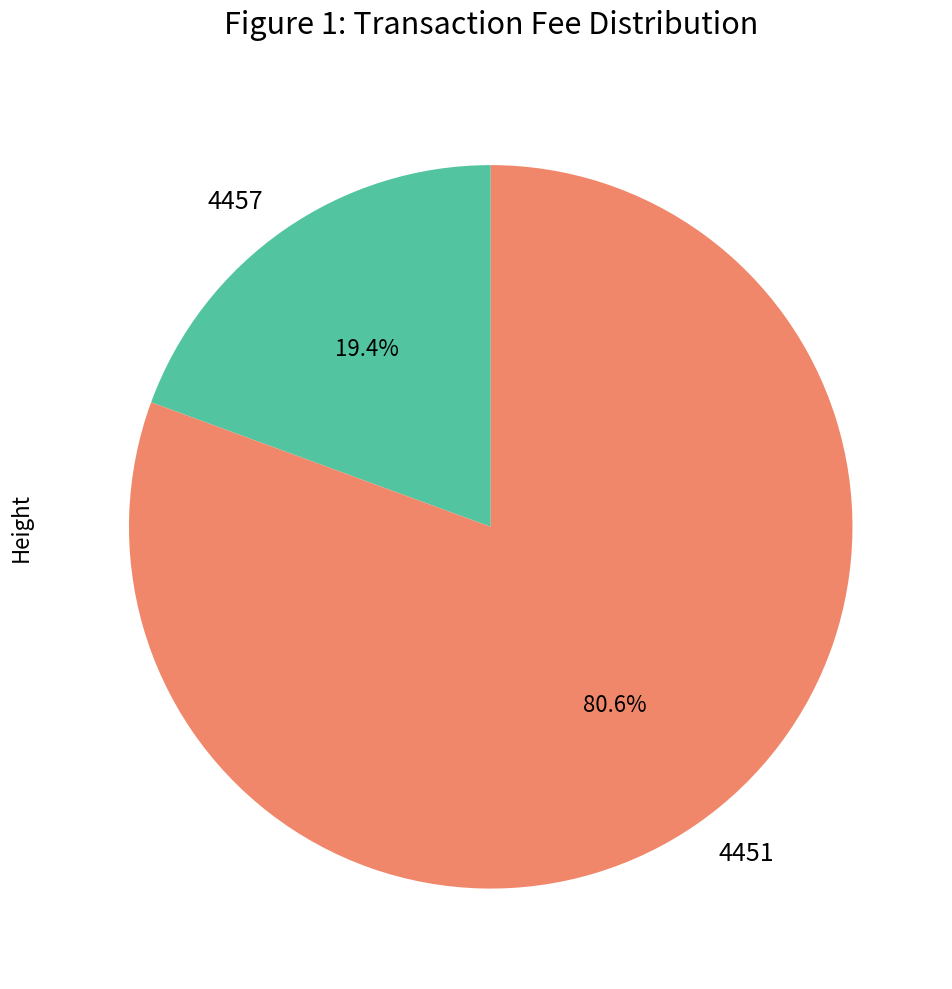

Is it true that 4451 is 81% of the pie?

True